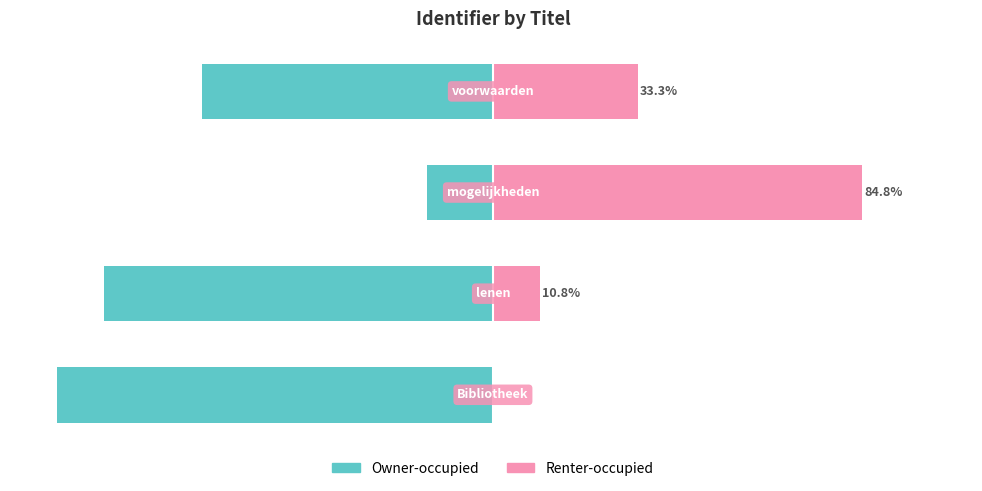

What is the difference between the maximum and minimum values in the Renter-occupied series?

84.8